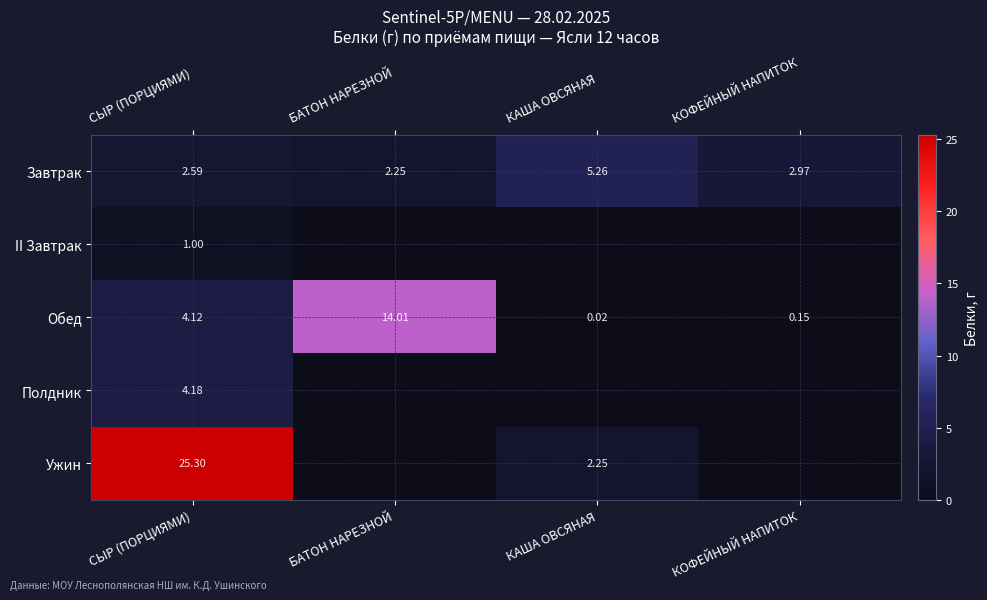

Between КАША ОВСЯНАЯ and КОФЕЙНЫЙ НАПИТОК, which is larger?

КАША ОВСЯНАЯ